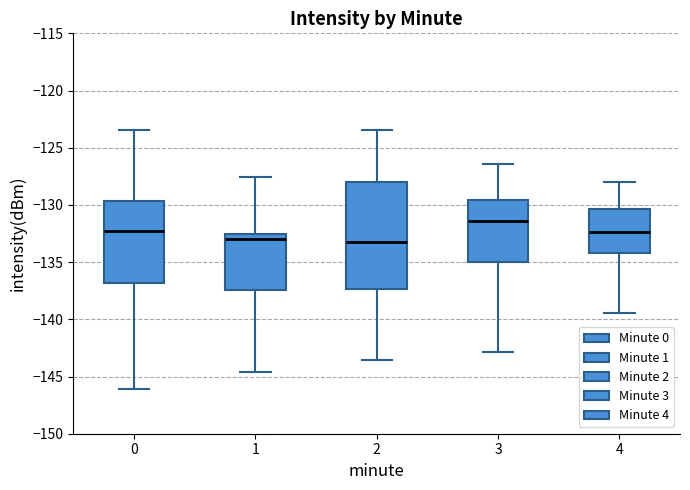

Where does the lower whisker of the box at x = 4 end on the y-axis? The values are not printed on the chart, so give them approximately, as read against the axis.

-139.5